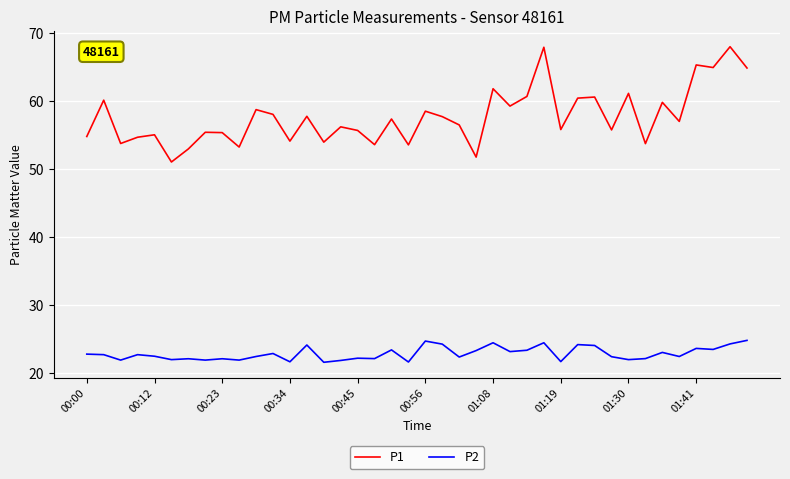

True or false: P1 and P2 cross at least once.

False